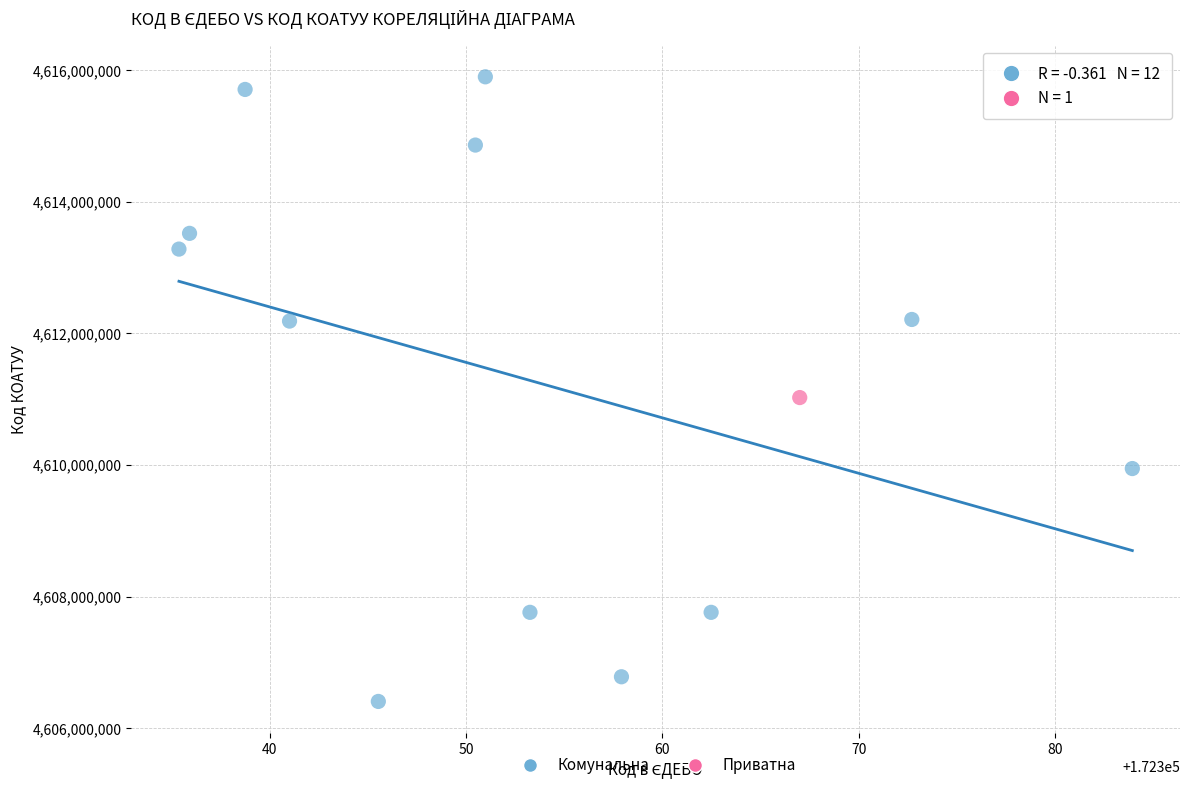

What are all the series names shown in the legend?

Комунальна, Приватна